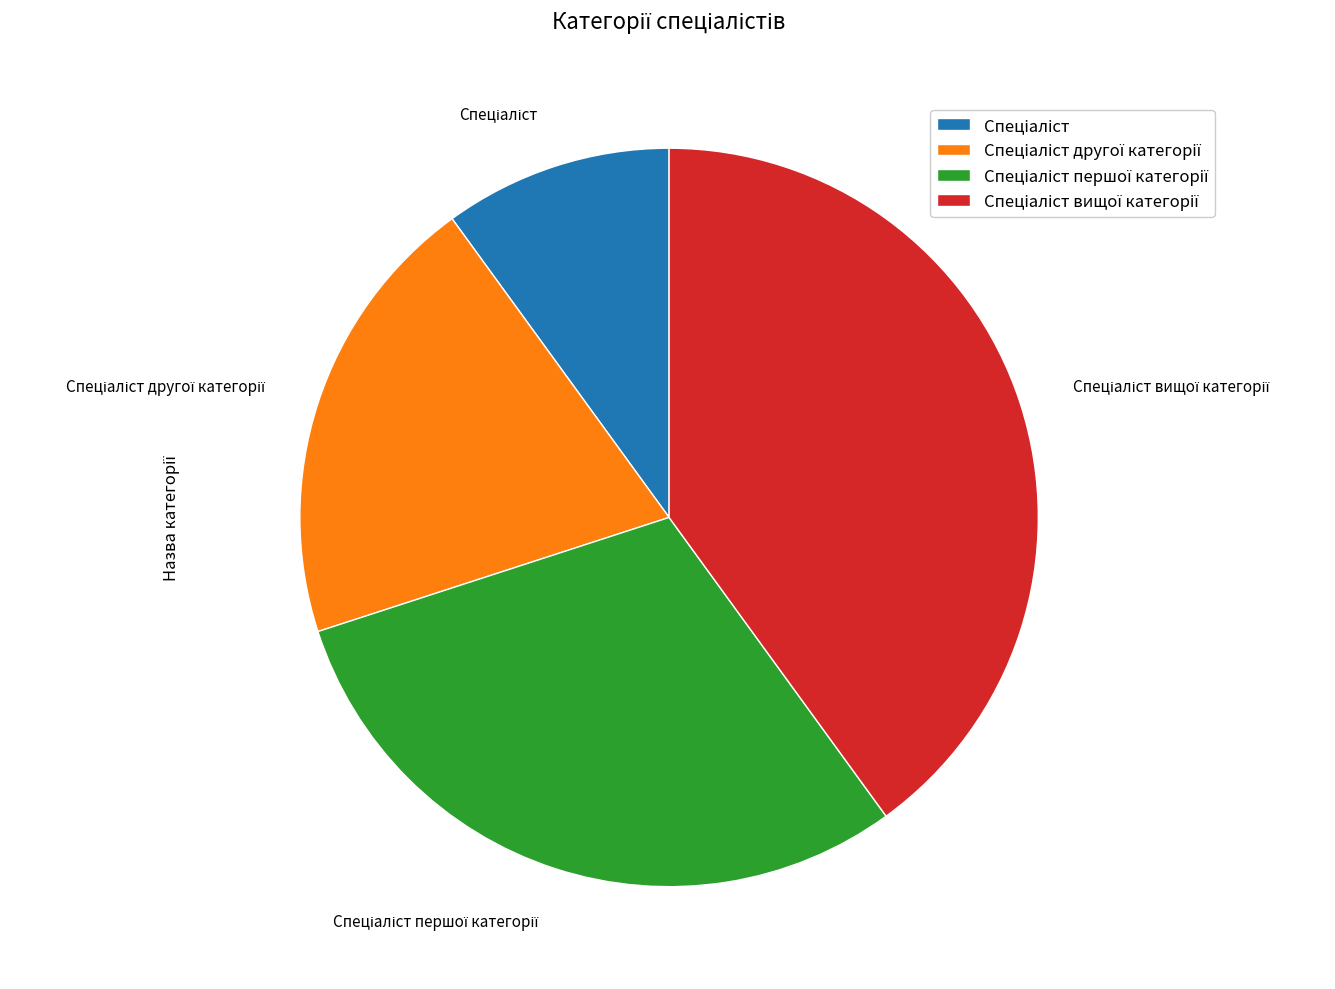

How many slices are in this pie chart?

4